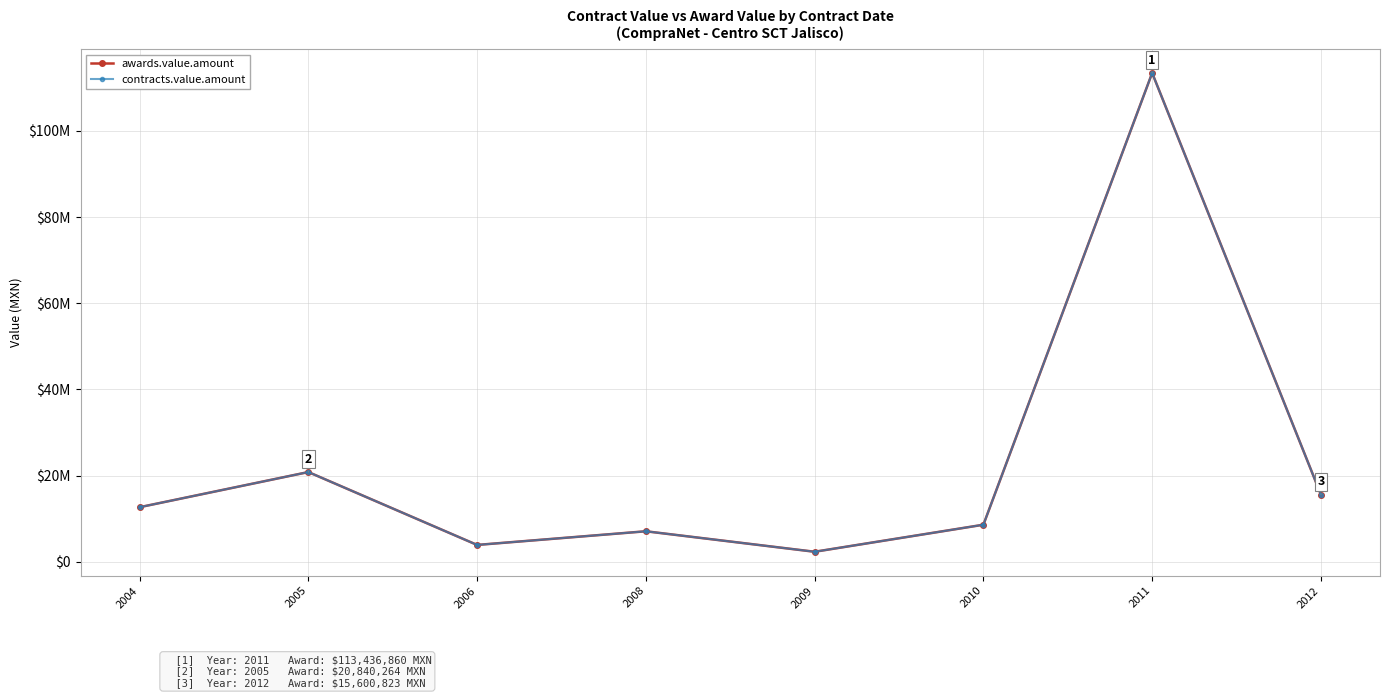

Does the chart have visible grid lines?

Yes